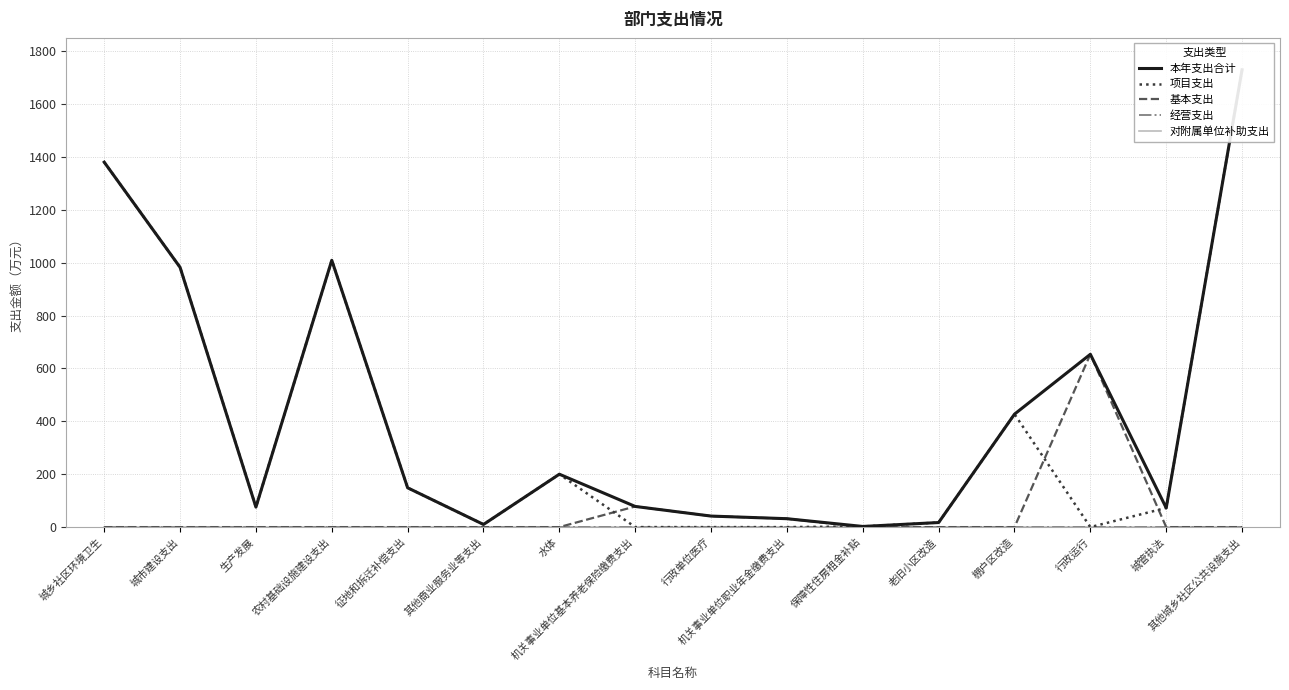

How many data points does each series have?

16